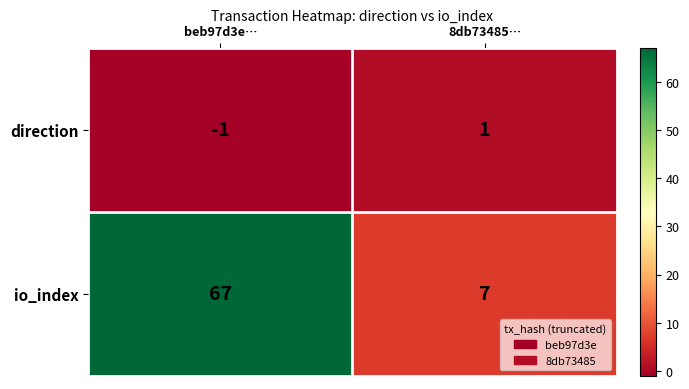

At which category is the sum across all series the highest?

beb97d3e…